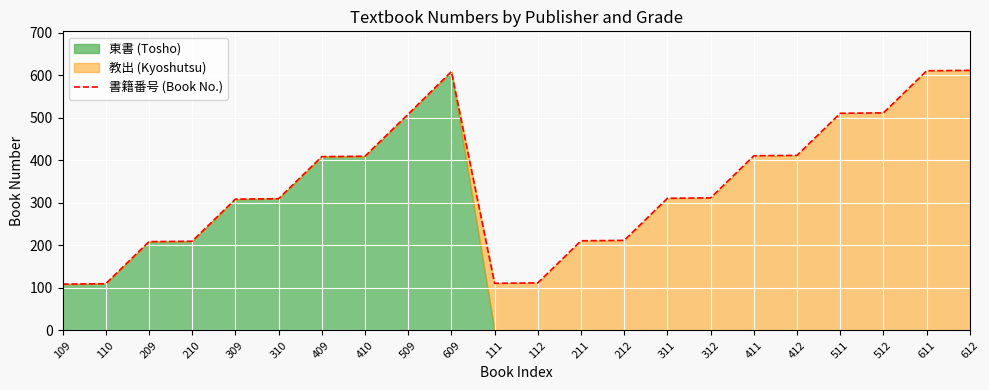

What is the average value?

342